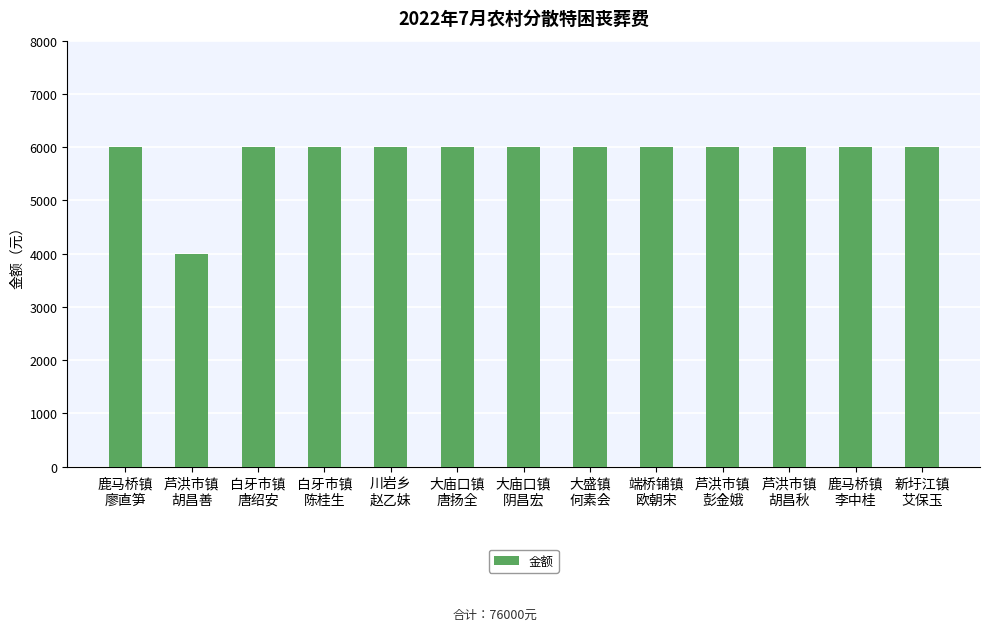

What value does the data have at 白牙市镇
陈桂生?

6000